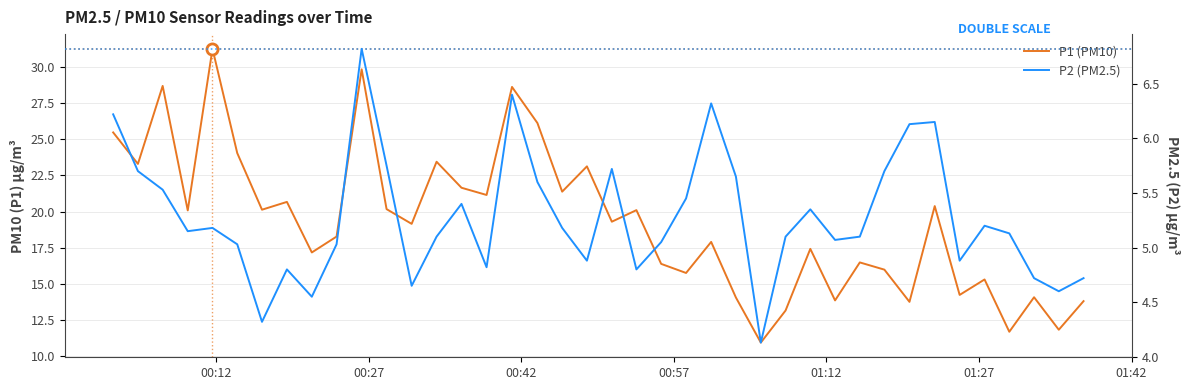

How many interior local valleys does the P1 (PM10) series have?

15